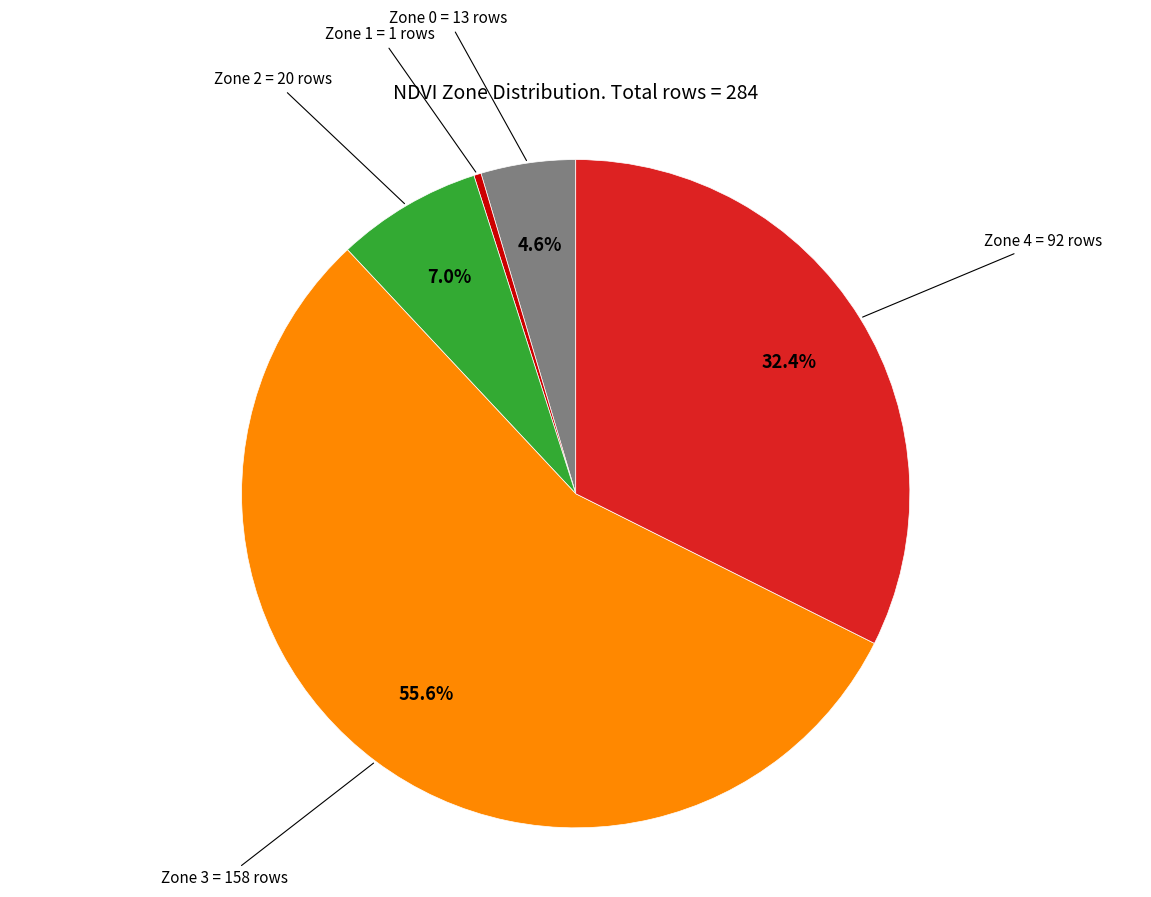

Does any single category account for the majority?

Yes